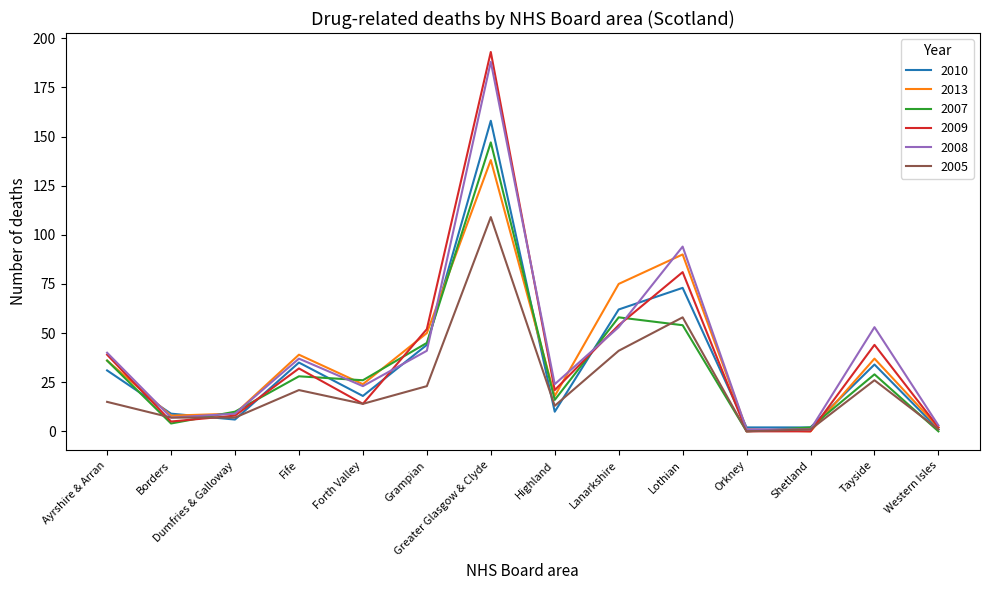

The value of 2007 at Ayrshire & Arran is 36. True or false?

True